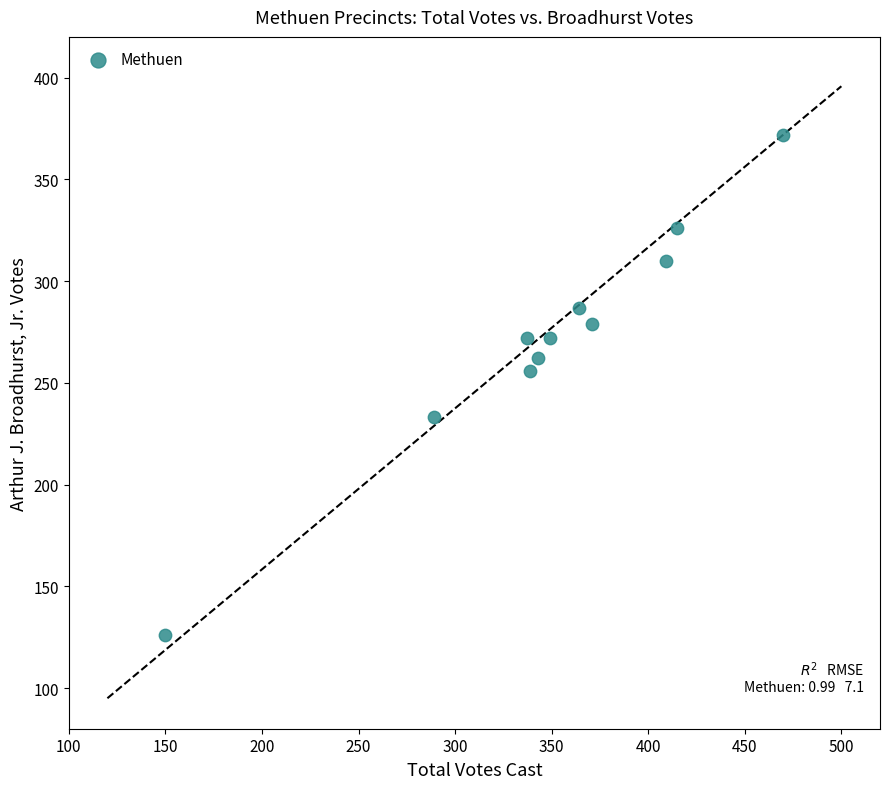

What Y value in the scatter plot is closest to 249?

256